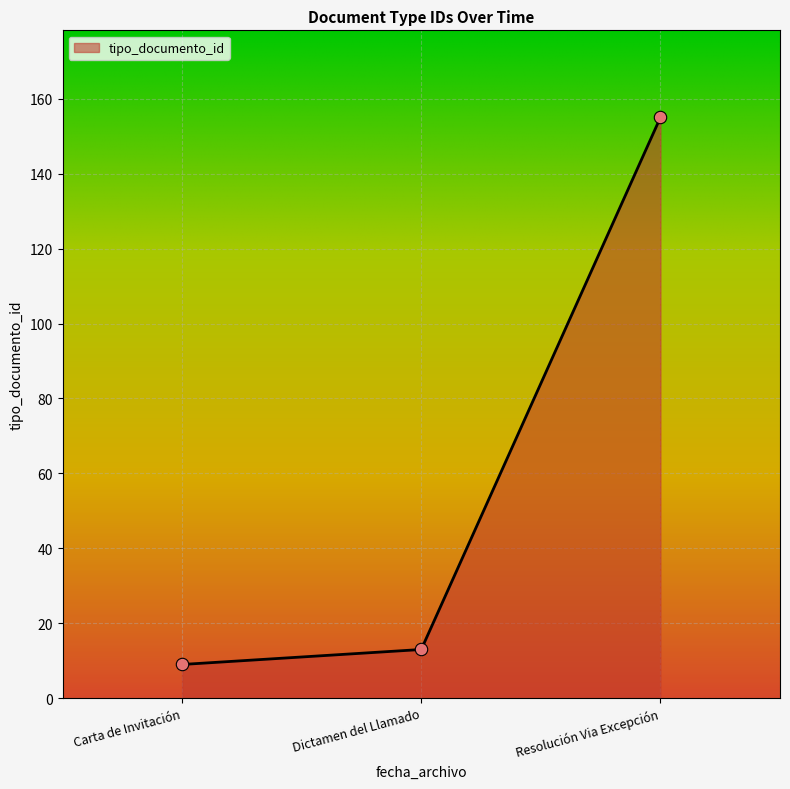

Which has a higher value, Carta de Invitación or Resolución Via Excepción?

Resolución Via Excepción